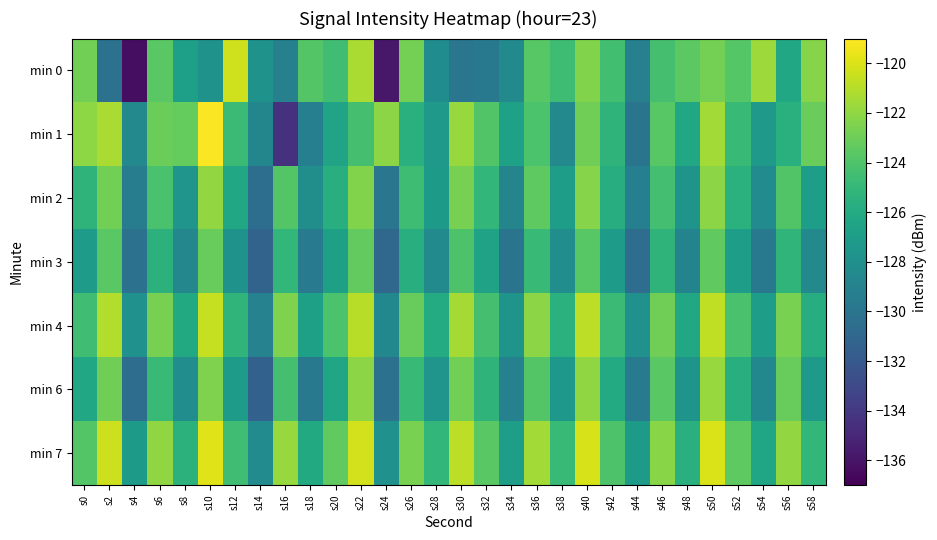

Which has a higher value, s18 or s36?

s36